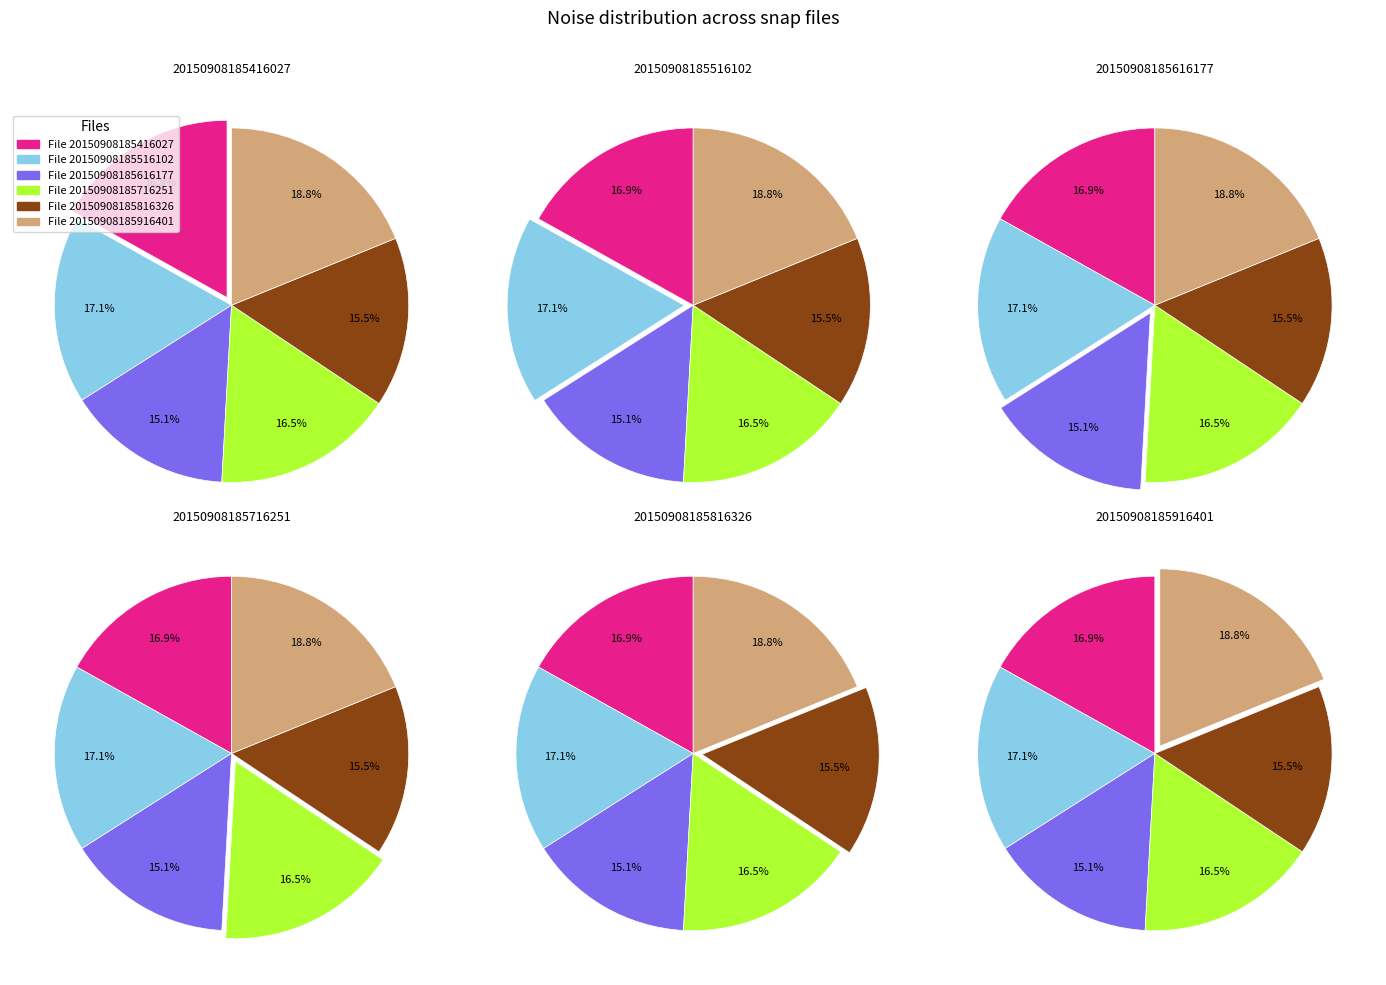

Which category has the biggest portion of the pie?

20150908185916401